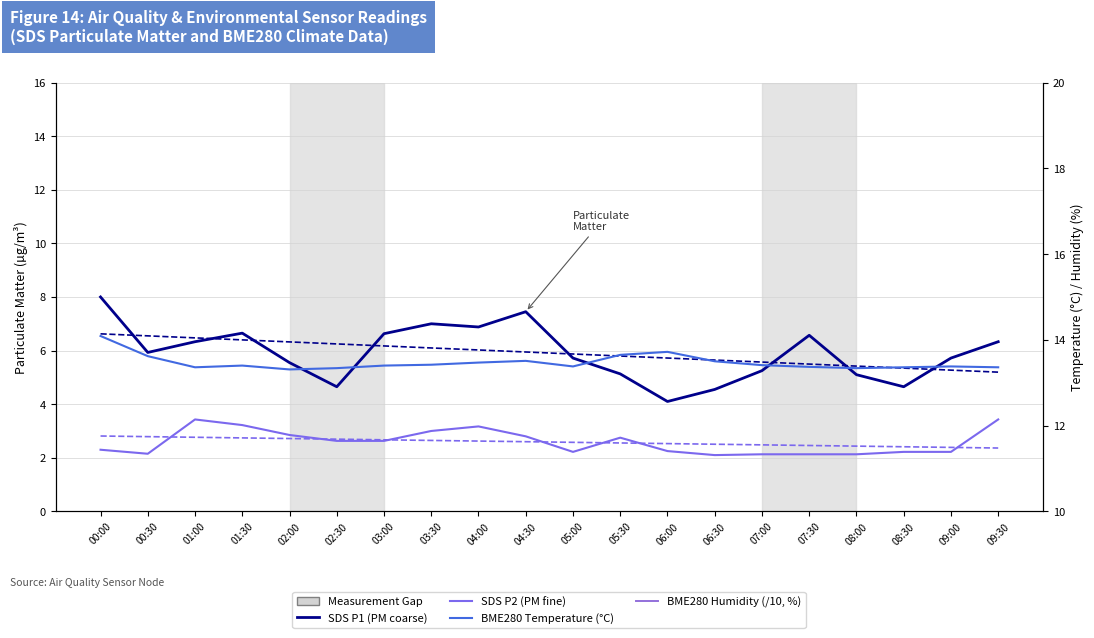

The SDS P2 (PM fine) series shows 5.4 at 03:30. True or false?

False